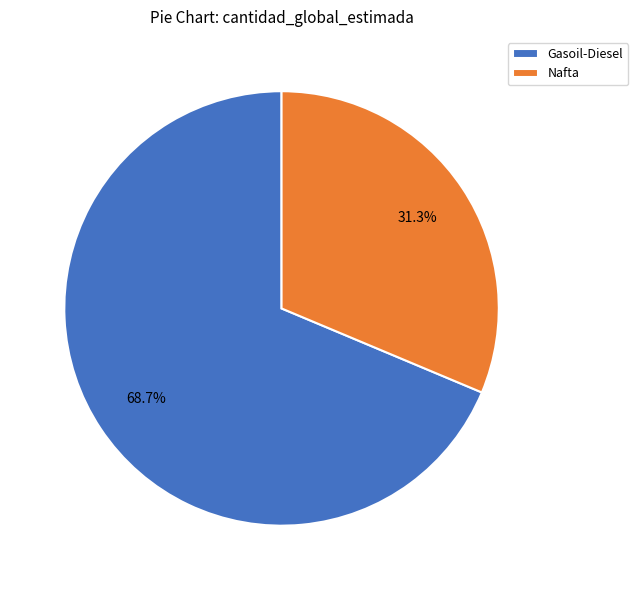

True or false: Nafta accounts for 41% of the total.

False